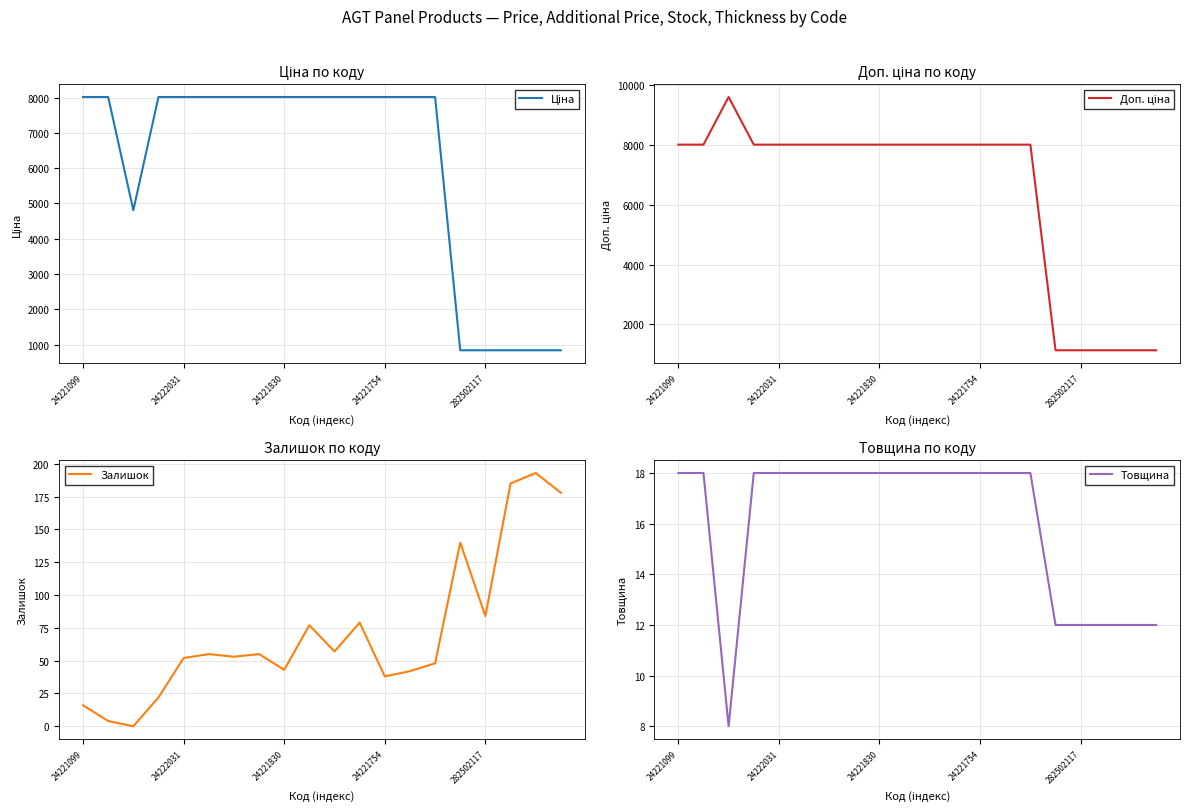

How many data points in Залишок are less than 55?

10